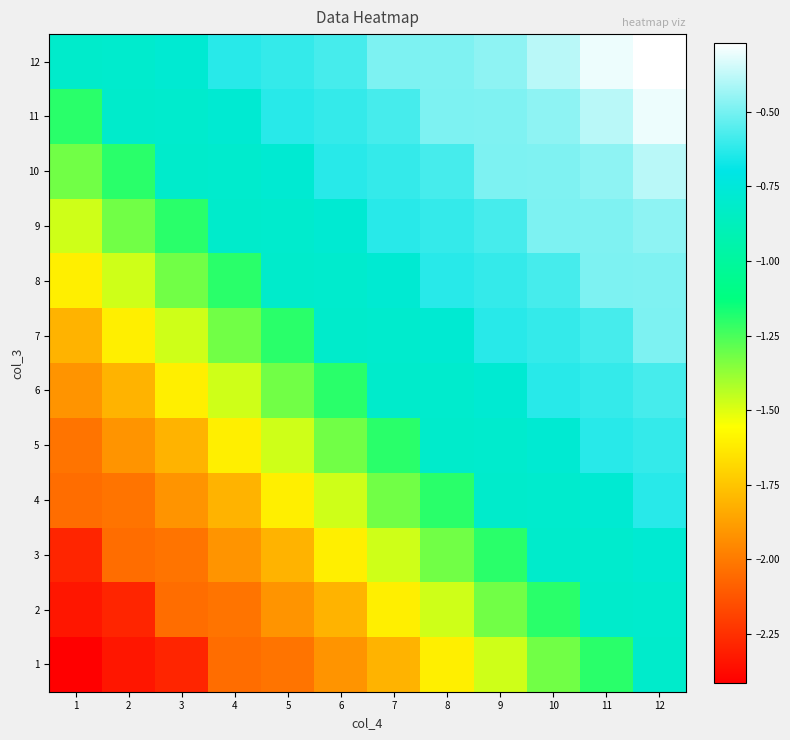

Reading right to left, transcribe all the data shown in this chart.

1: 12=-0.8	11=-1.2	10=-1.3	9=-1.5	8=-1.6	7=-1.8	6=-1.9	5=-2.0	4=-2.0	3=-2.3	2=-2.3	1=-2.4
2: 12=-0.8	11=-0.8	10=-1.2	9=-1.3	8=-1.5	7=-1.6	6=-1.8	5=-1.9	4=-2.0	3=-2.0	2=-2.3	1=-2.3
3: 12=-0.8	11=-0.8	10=-0.8	9=-1.2	8=-1.3	7=-1.5	6=-1.6	5=-1.8	4=-1.9	3=-2.0	2=-2.0	1=-2.3
4: 12=-0.6	11=-0.8	10=-0.8	9=-0.8	8=-1.2	7=-1.3	6=-1.5	5=-1.6	4=-1.8	3=-1.9	2=-2.0	1=-2.0
5: 12=-0.6	11=-0.6	10=-0.8	9=-0.8	8=-0.8	7=-1.2	6=-1.3	5=-1.5	4=-1.6	3=-1.8	2=-1.9	1=-2.0
6: 12=-0.6	11=-0.6	10=-0.6	9=-0.8	8=-0.8	7=-0.8	6=-1.2	5=-1.3	4=-1.5	3=-1.6	2=-1.8	1=-1.9
7: 12=-0.5	11=-0.6	10=-0.6	9=-0.6	8=-0.8	7=-0.8	6=-0.8	5=-1.2	4=-1.3	3=-1.5	2=-1.6	1=-1.8
8: 12=-0.5	11=-0.5	10=-0.6	9=-0.6	8=-0.6	7=-0.8	6=-0.8	5=-0.8	4=-1.2	3=-1.3	2=-1.5	1=-1.6
9: 12=-0.5	11=-0.5	10=-0.5	9=-0.6	8=-0.6	7=-0.6	6=-0.8	5=-0.8	4=-0.8	3=-1.2	2=-1.3	1=-1.5
10: 12=-0.4	11=-0.5	10=-0.5	9=-0.5	8=-0.6	7=-0.6	6=-0.6	5=-0.8	4=-0.8	3=-0.8	2=-1.2	1=-1.3
11: 12=-0.3	11=-0.4	10=-0.5	9=-0.5	8=-0.5	7=-0.6	6=-0.6	5=-0.6	4=-0.8	3=-0.8	2=-0.8	1=-1.2
12: 12=-0.3	11=-0.3	10=-0.4	9=-0.5	8=-0.5	7=-0.5	6=-0.6	5=-0.6	4=-0.6	3=-0.8	2=-0.8	1=-0.8